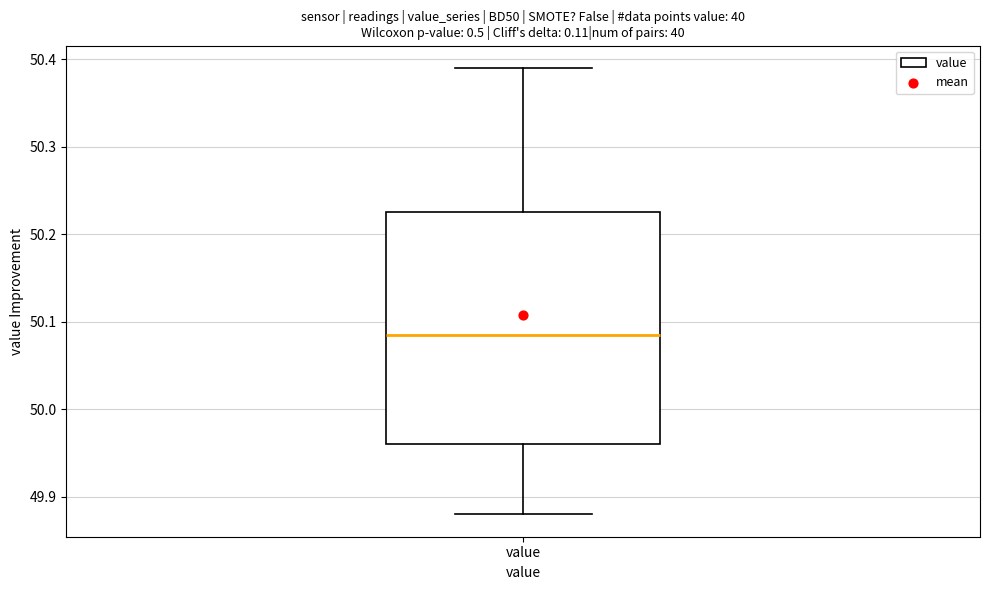

Read this box plot against the y-axis: the position of the median line, the range covered by the box, and the ends of both whiskers. The values are not printed on the chart, so give them approximately, as read against the axis.

median 50.09, box 49.96 to 50.23, whiskers 49.88 to 50.39